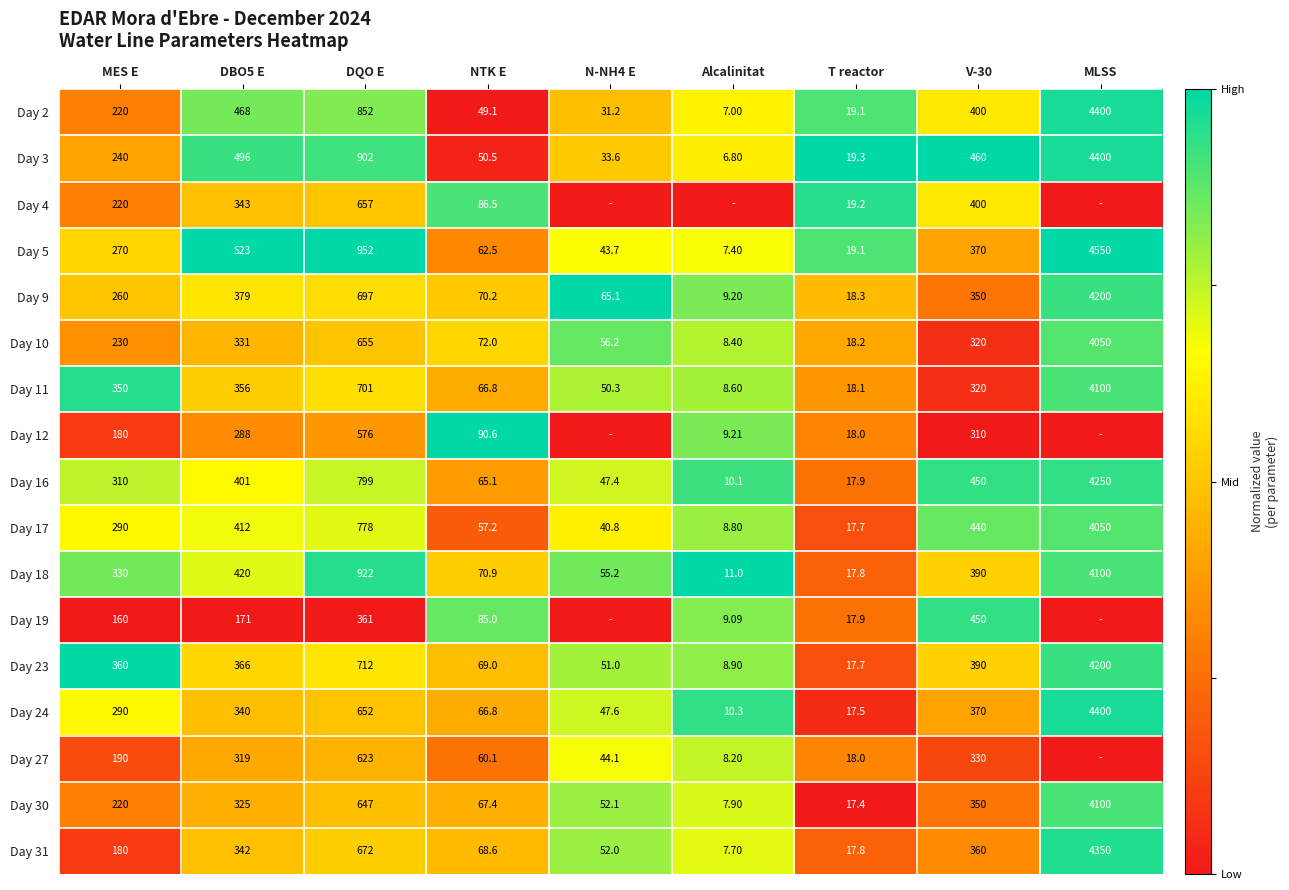

Is the value of Day 30 at DQO E greater than the value of Day 31 at MLSS?

No